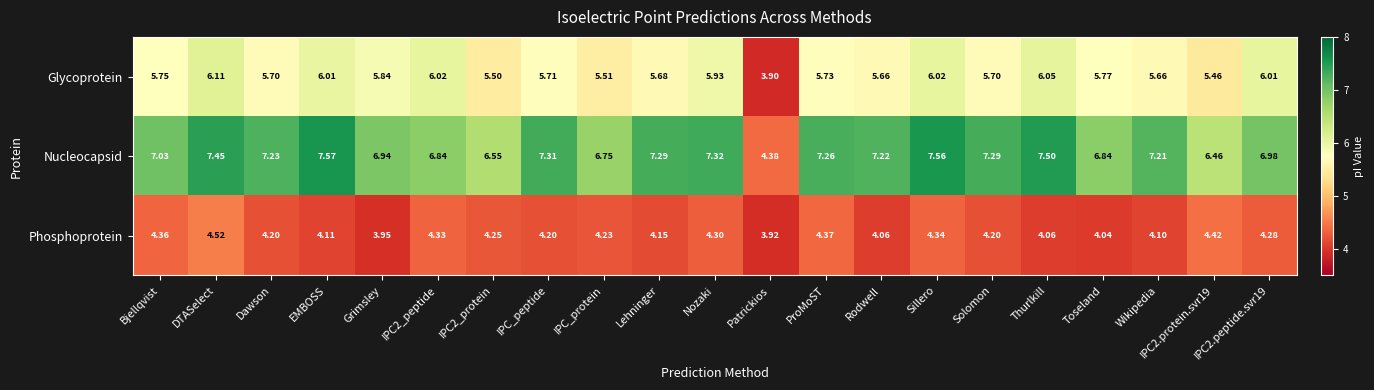

Is the value of Phosphoprotein at IPC2_protein greater than the value of Glycoprotein at Thurlkill?

No